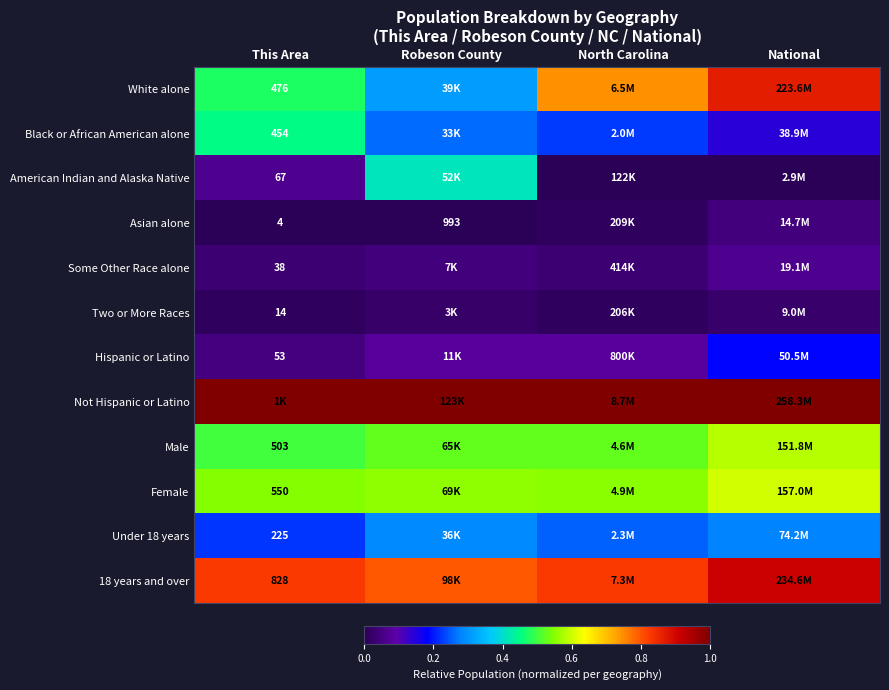

Which series has the largest total across all categories?

Not Hispanic or Latino